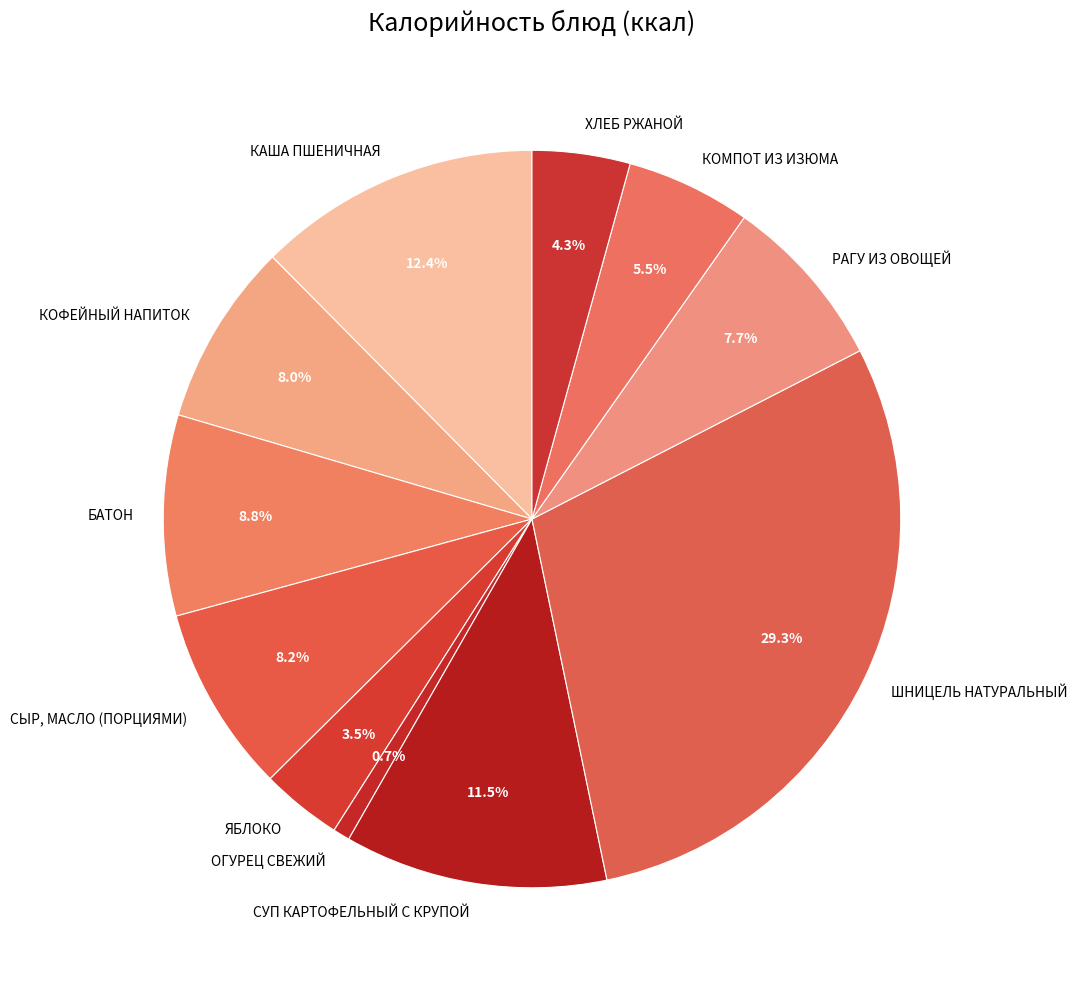

What is the ratio of the value at СУП КАРТОФЕЛЬНЫЙ С КРУПОЙ to the value at ШНИЦЕЛЬ НАТУРАЛЬНЫЙ?

0.4